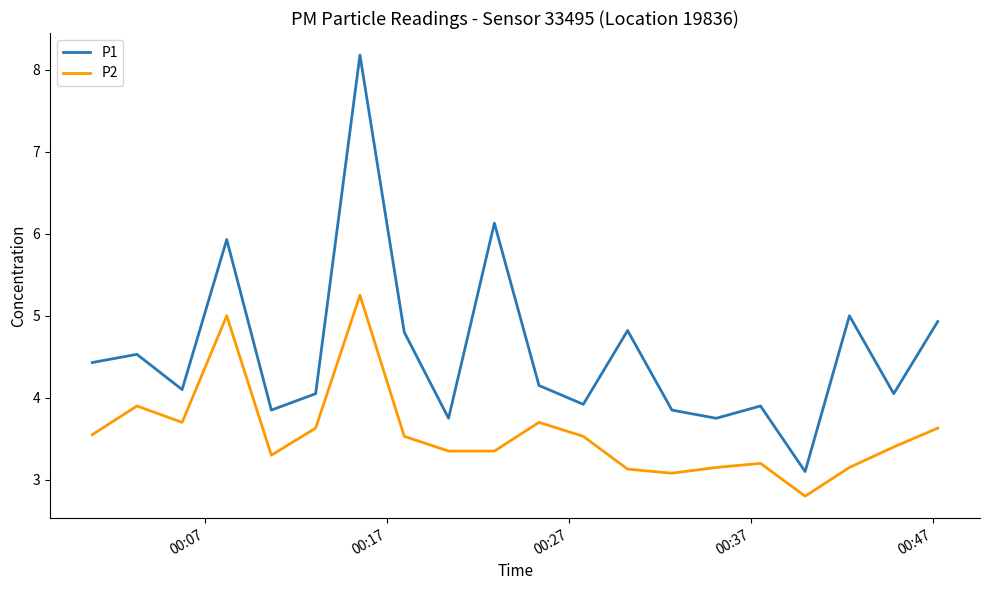

What is the difference between the maximum and minimum values in the P1 series?

5.1